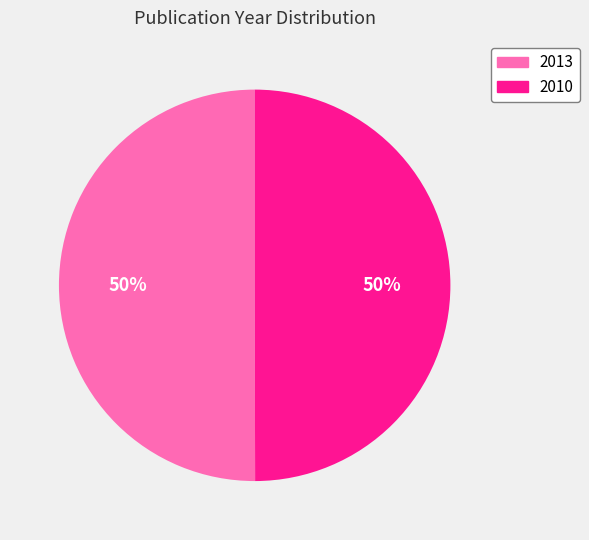

The 2013 slice represents 50% of the pie. True or false?

True